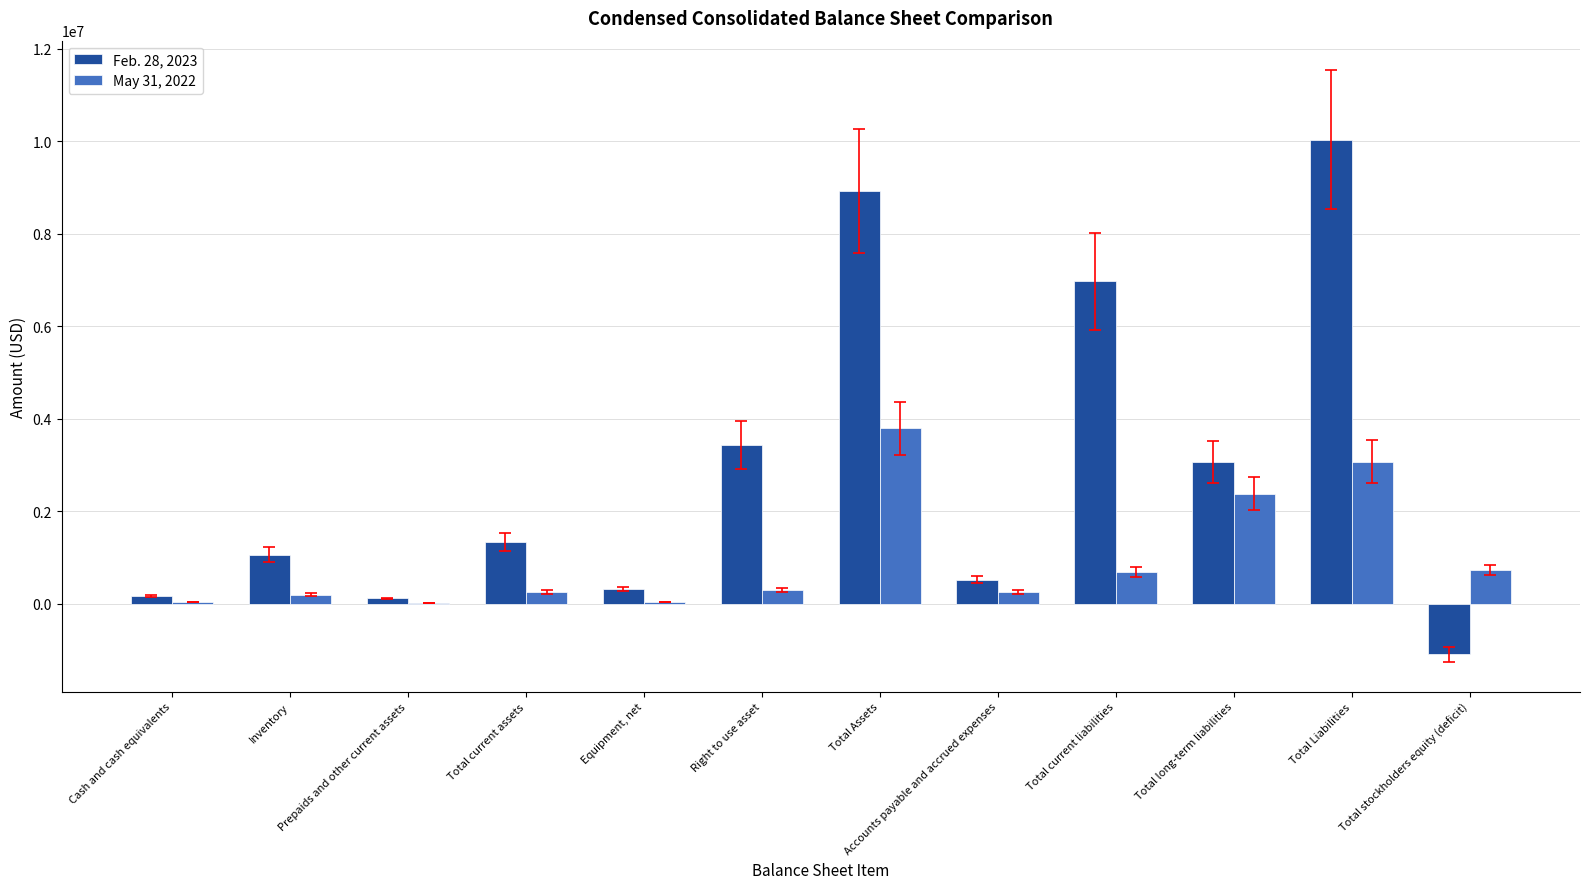

Which series has the largest total across all categories?

Feb. 28, 2023